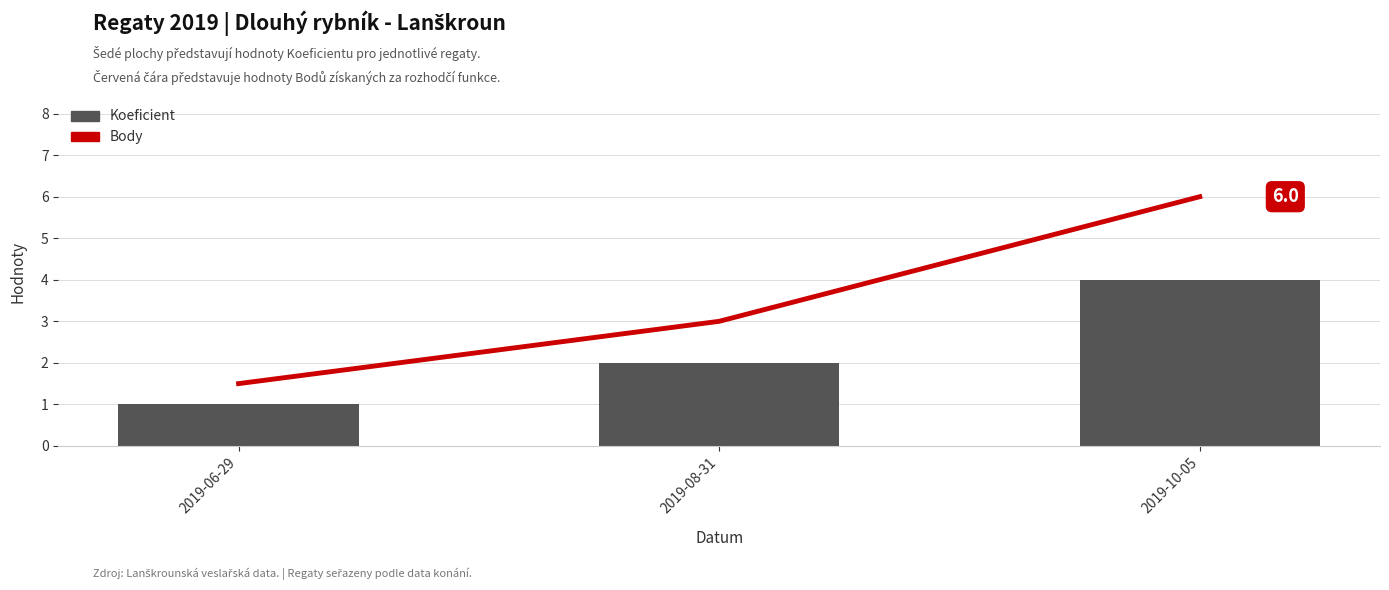

At which category does the chart reach its peak across all series?

2019-10-05